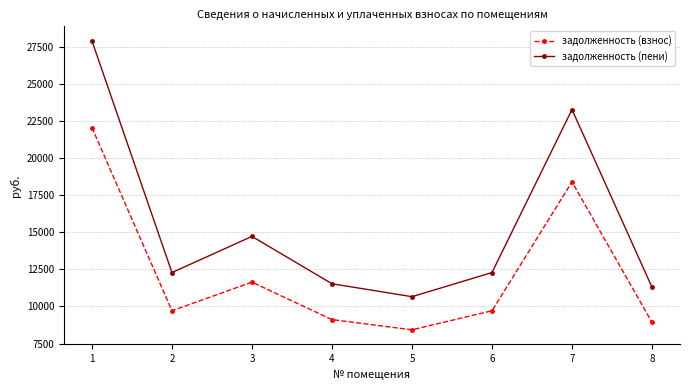

Rank the series by their average value, from lowest to highest.

задолженность (взнос), задолженность (пени)